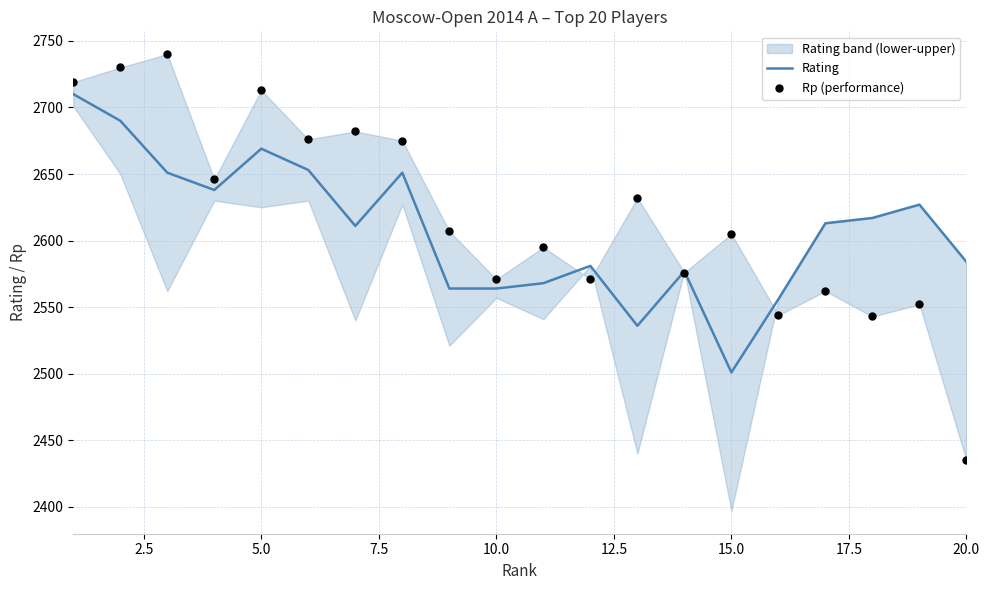

Which series reaches the minimum Y coordinate?

Rp (performance)